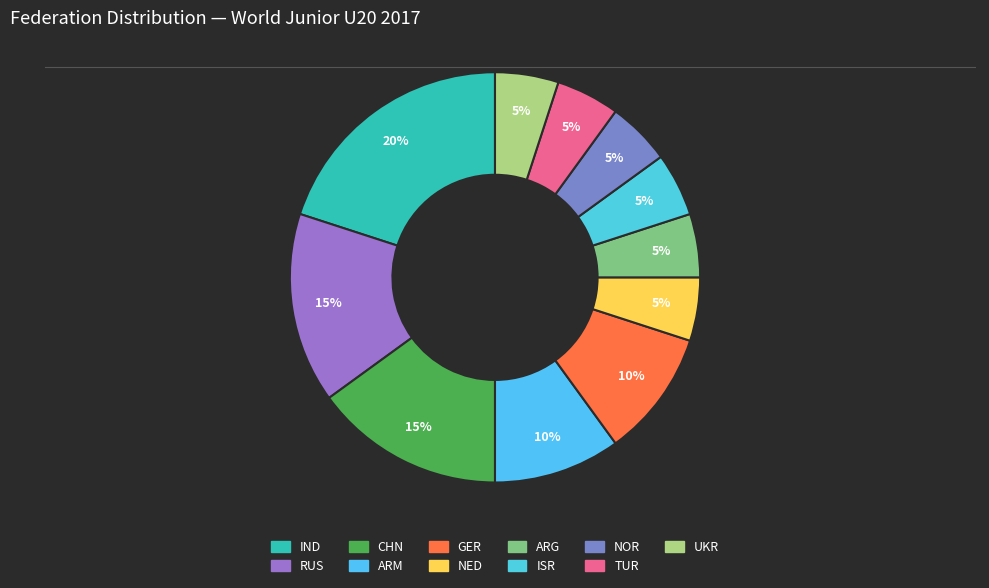

How many slices are in this pie chart?

11